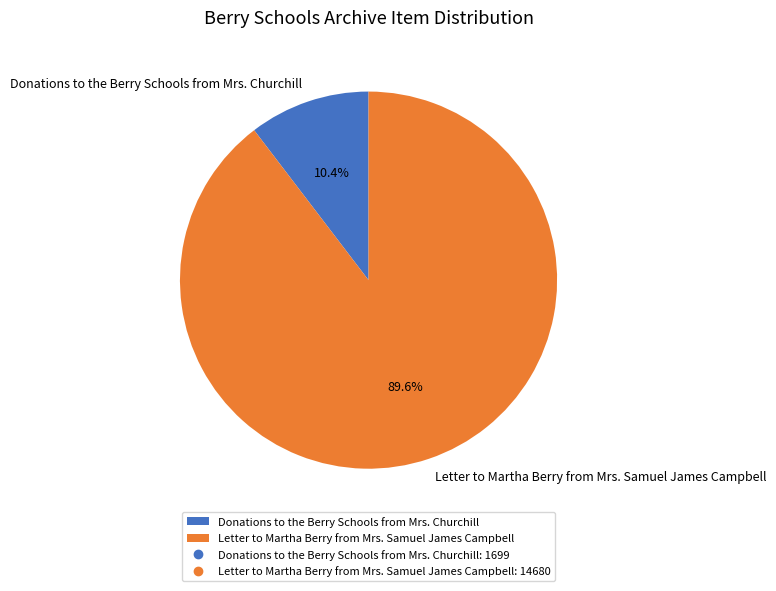

How many slices are in this pie chart?

2